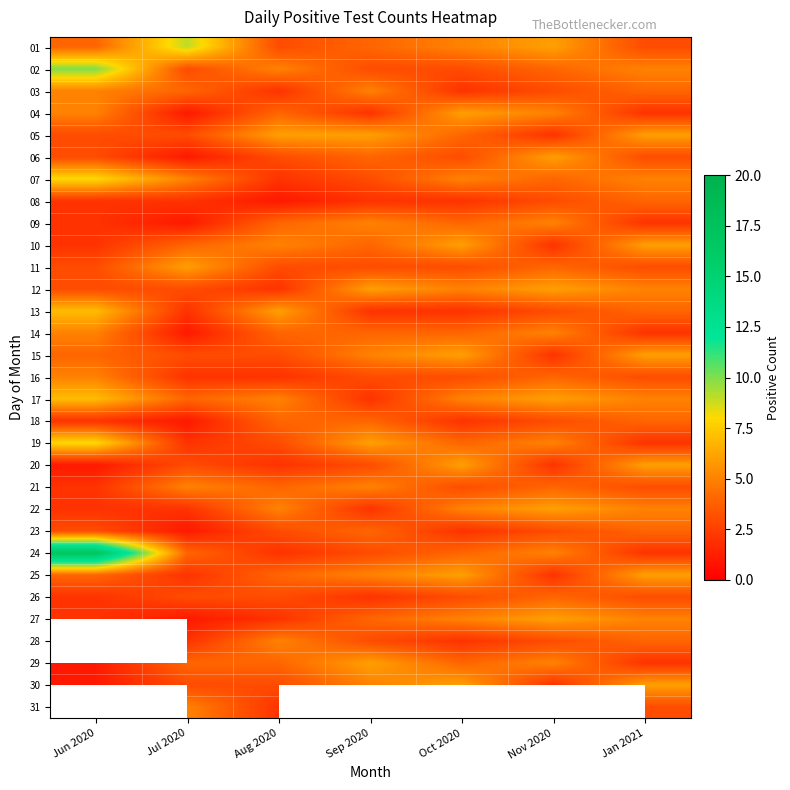

Count the 14 values in the range 2 to 5.

6